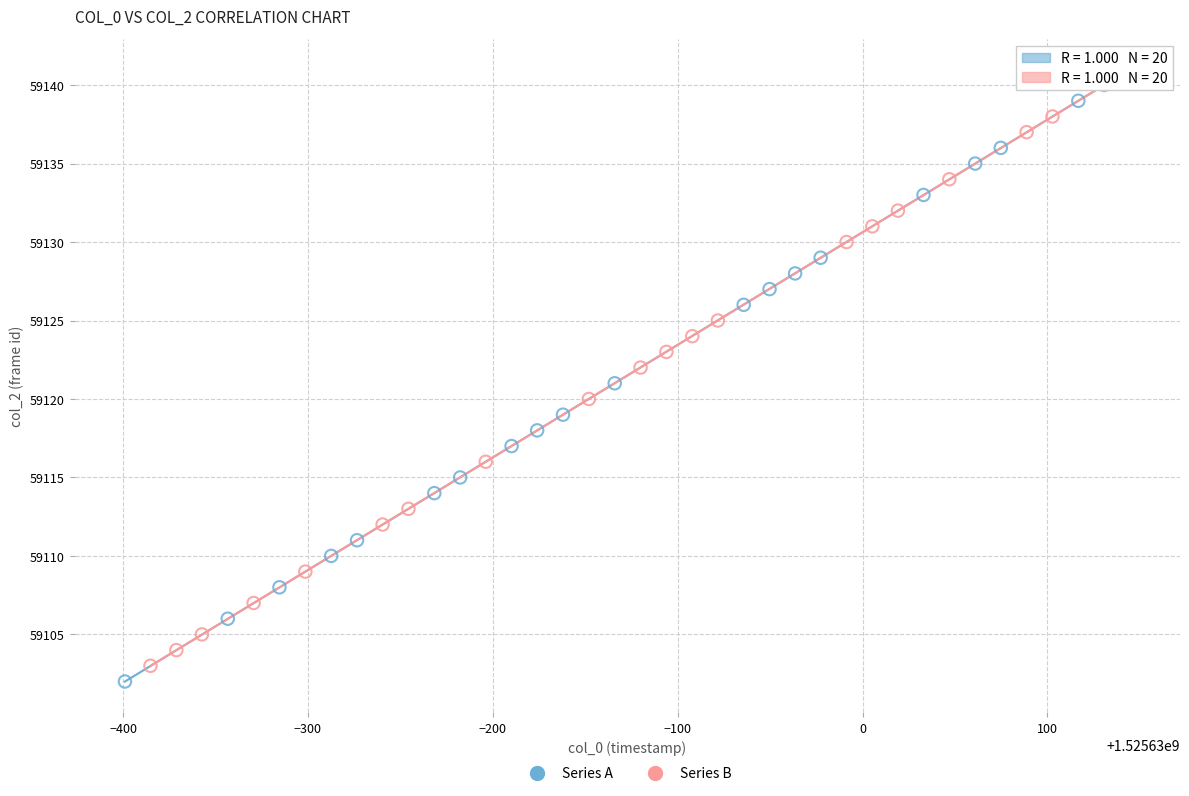

Which series reaches the maximum Y coordinate?

Series A